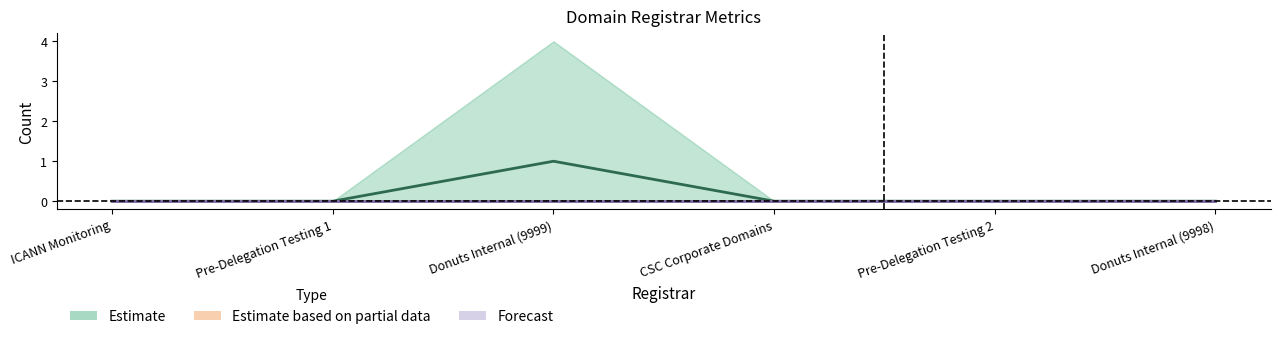

Which series has the largest total across all categories?

total-domains